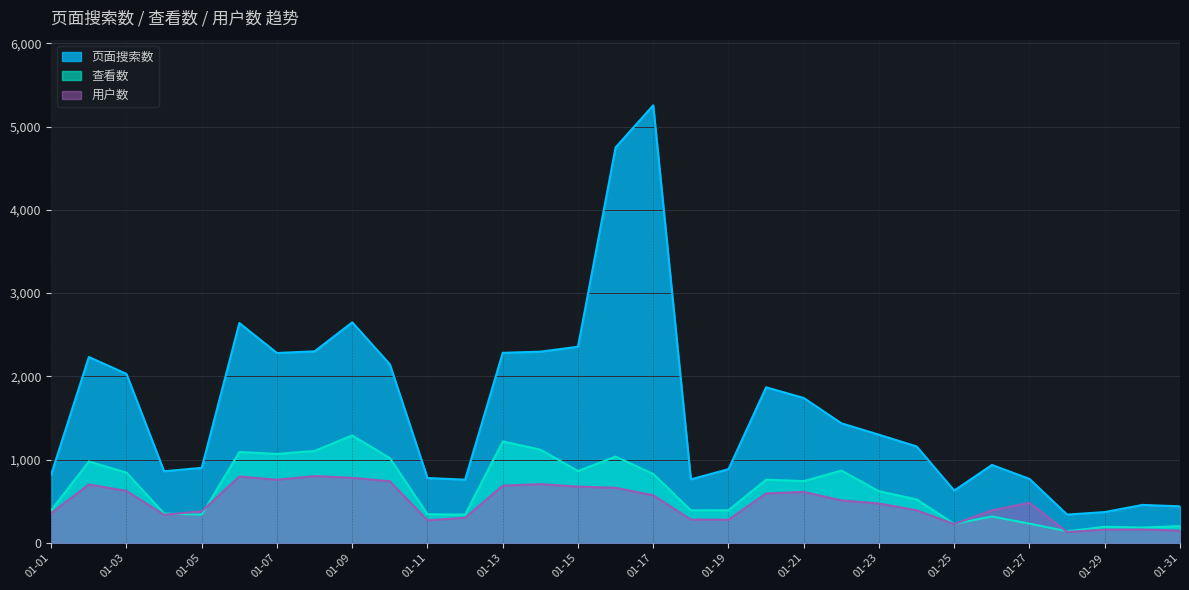

At 01-06, list the series in order from smallest to largest.

用户数, 查看数, 页面搜索数